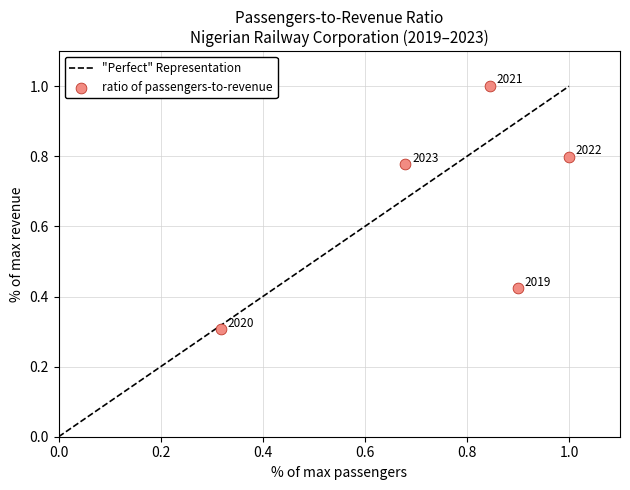

What is the average Y value?

0.7